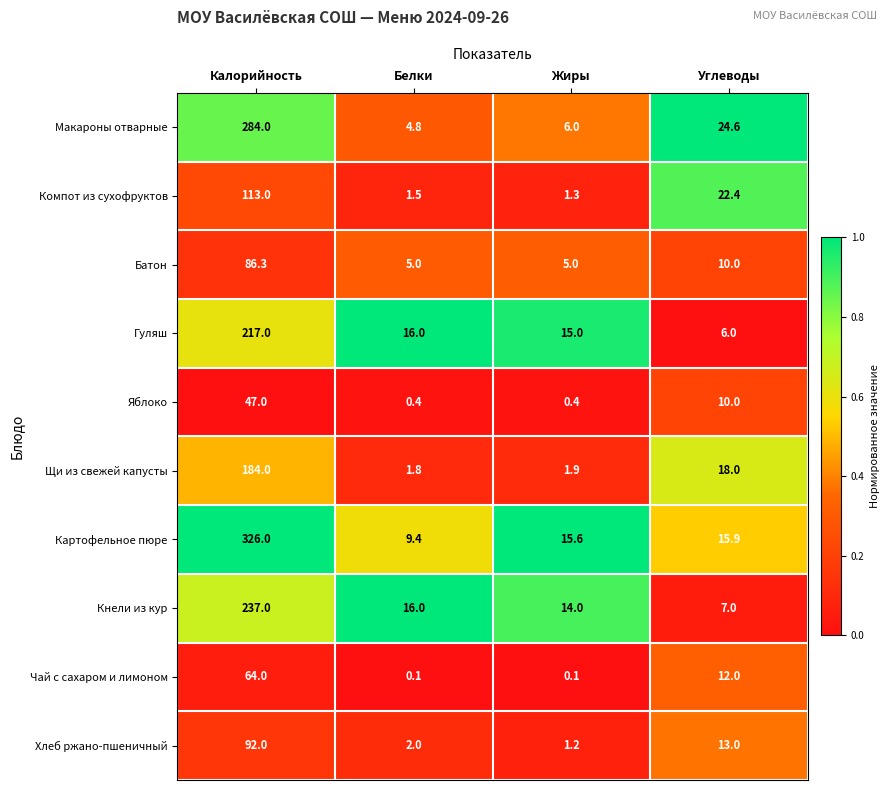

What is the sum of all Кнели из кур values?

274.0